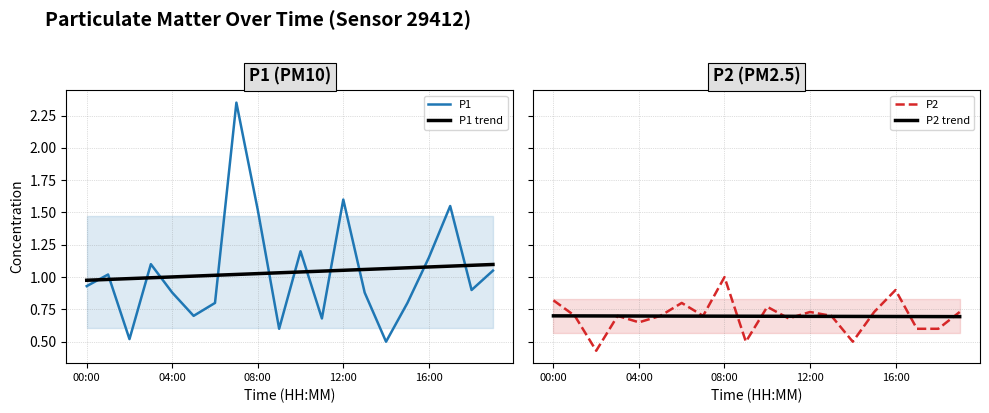

True or false: P1 trend has a value of 1.8 at 08:00.

False